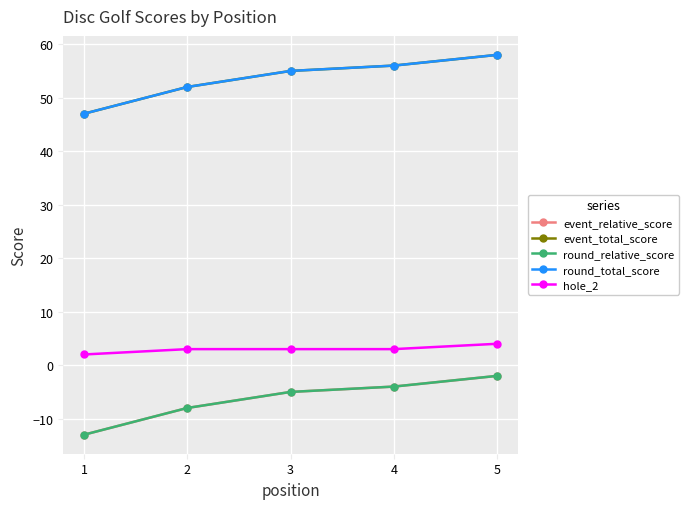

Is this an area chart (filled region under the line)?

No